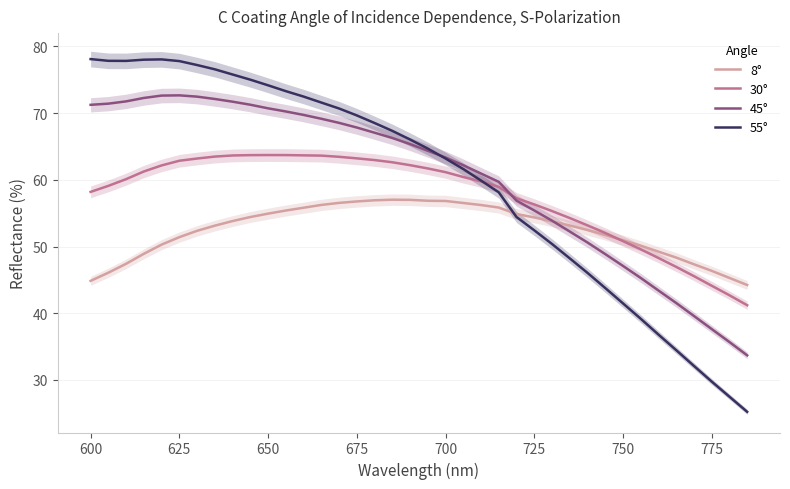

How many times do 45° and 30° cross each other?

1